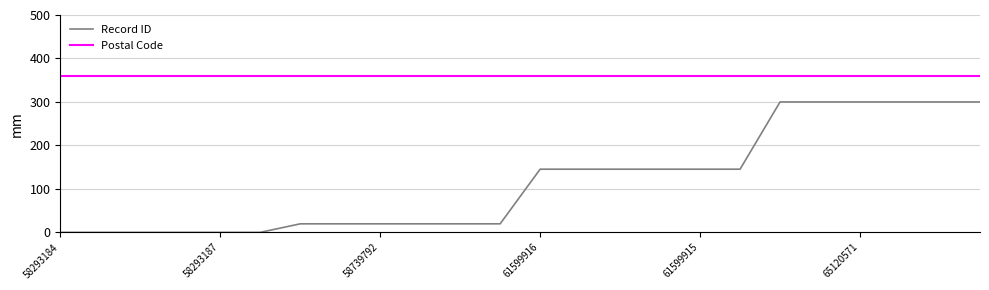

True or false: Postal Code and Record ID intersect in this chart.

False